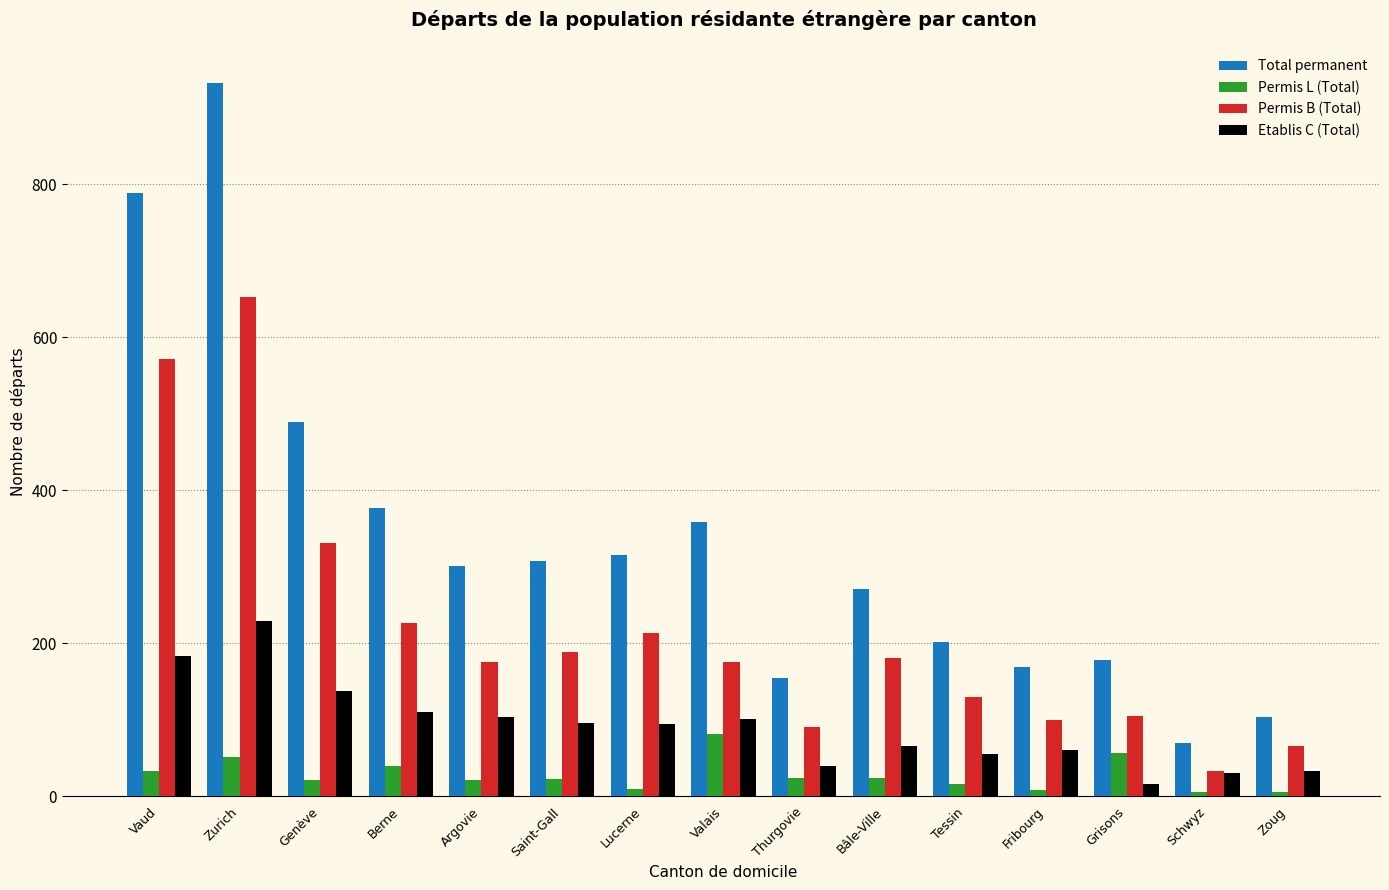

At Saint-Gall, list the series in order from smallest to largest.

Permis L (Total), Etablis C (Total), Permis B (Total), Total permanent